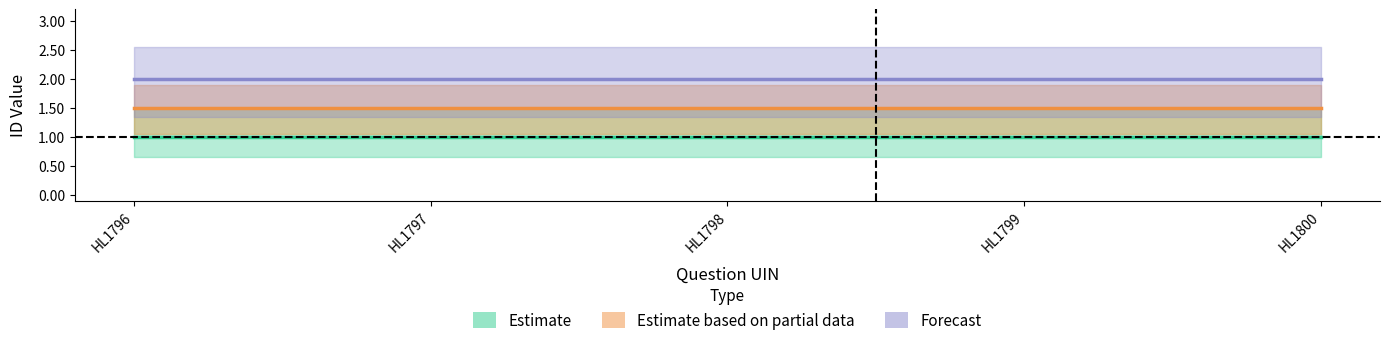

At how many categories does at least one series exceed 1?

5